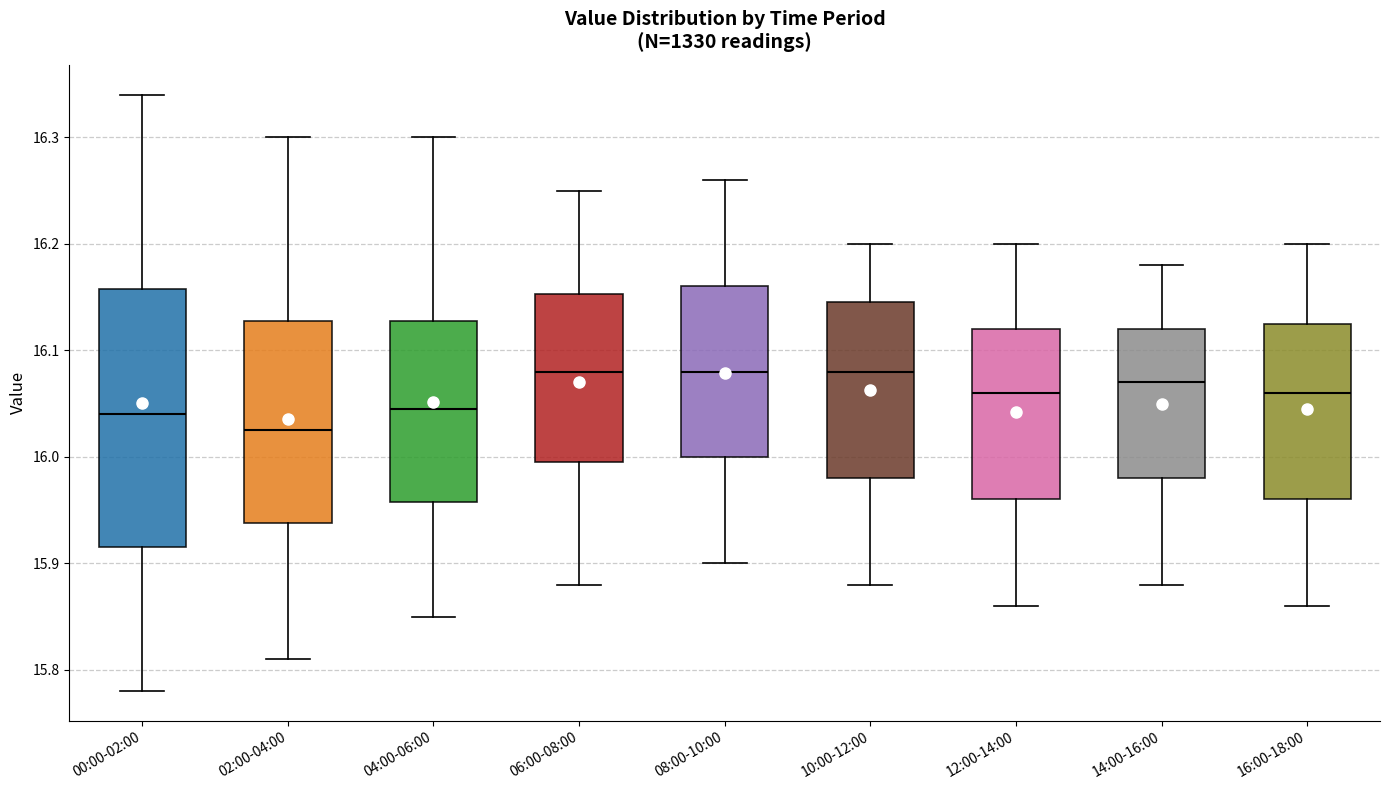

Reading left to right, transcribe this box plot: for each box, give where its median line is, the range the box spans, and where its two whiskers end, as read against the y-axis. The values are not printed on the chart, so give them approximately, as read against the axis.

00:00-02:00: median 16.04, box 15.92 to 16.16, whiskers 15.78 to 16.34
02:00-04:00: median 16.03, box 15.94 to 16.13, whiskers 15.81 to 16.30
04:00-06:00: median 16.05, box 15.96 to 16.13, whiskers 15.85 to 16.30
06:00-08:00: median 16.08, box 16.00 to 16.15, whiskers 15.88 to 16.25
08:00-10:00: median 16.08, box 16.00 to 16.16, whiskers 15.90 to 16.26
10:00-12:00: median 16.08, box 15.98 to 16.15, whiskers 15.88 to 16.20
12:00-14:00: median 16.06, box 15.96 to 16.12, whiskers 15.86 to 16.20
14:00-16:00: median 16.07, box 15.98 to 16.12, whiskers 15.88 to 16.18
16:00-18:00: median 16.06, box 15.96 to 16.13, whiskers 15.86 to 16.20